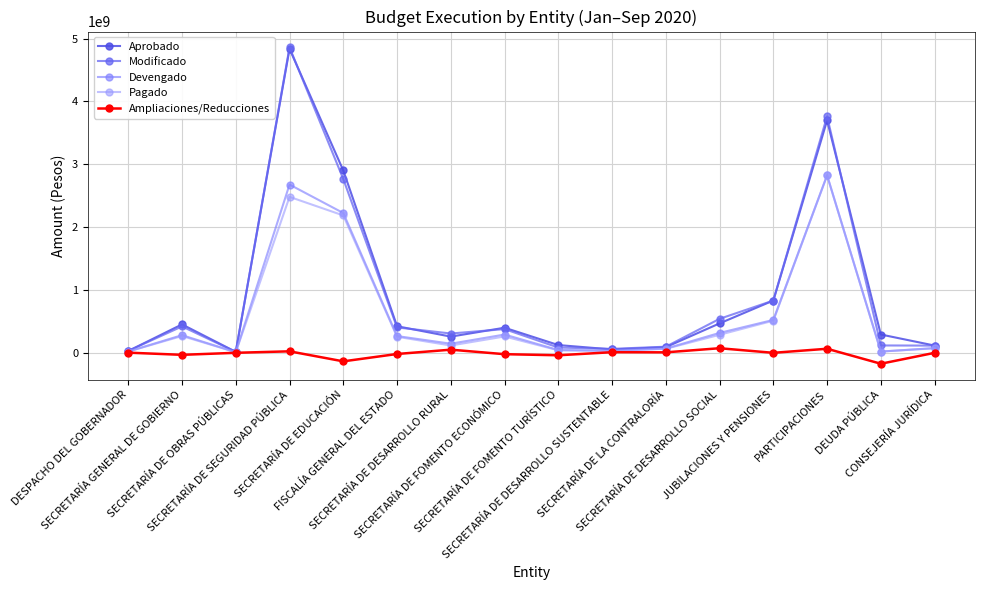

Is it true that Aprobado equals 67619809.5 at CONSEJERÍA JURÍDICA?

False